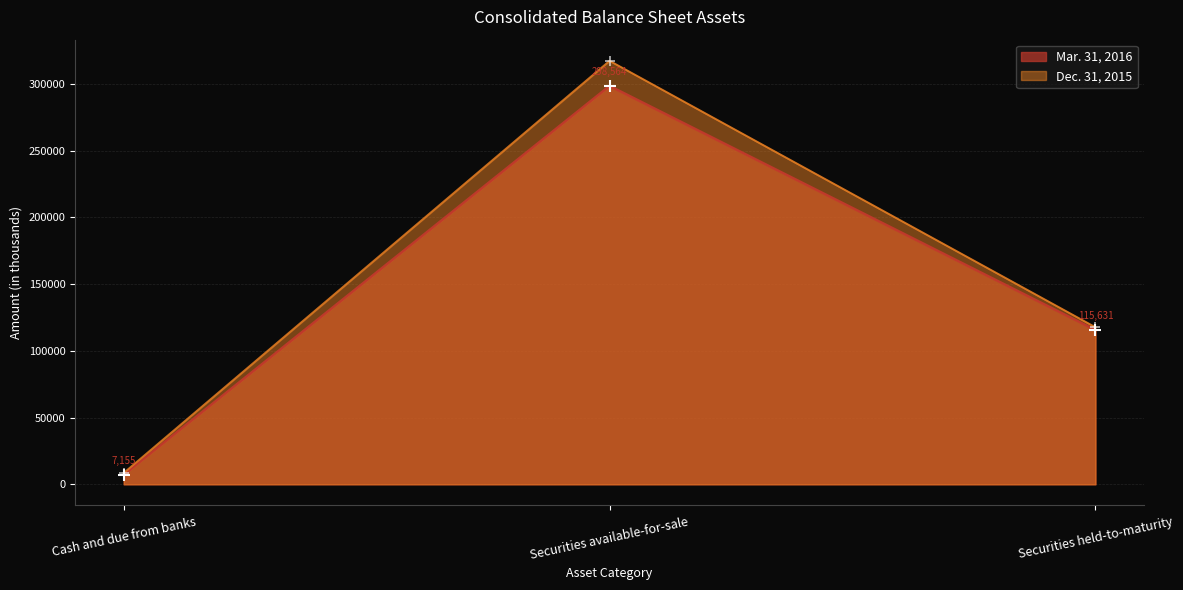

Which series has the largest total across all categories?

Dec. 31, 2015